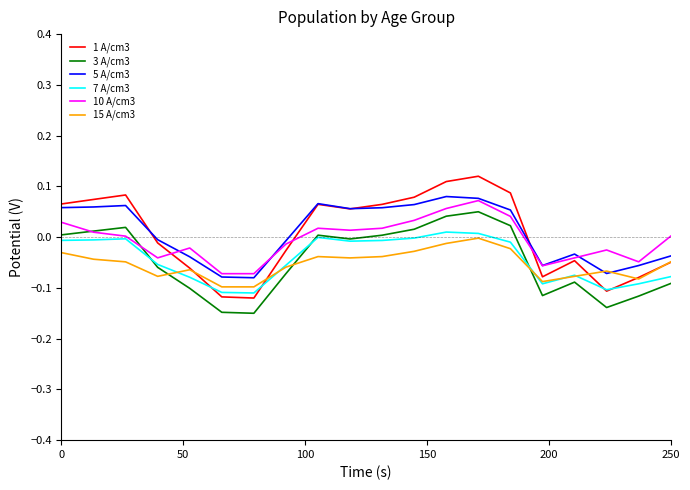

Which series has the largest range (max minus min)?

1 A/cm3